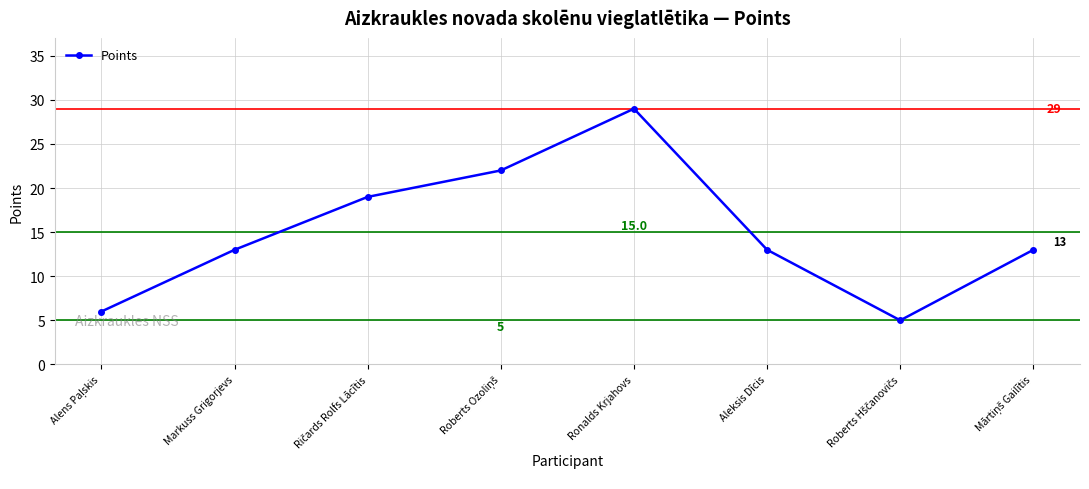

Which has a higher value, Ronalds Krjahovs or Markuss Grigorjevs?

Ronalds Krjahovs